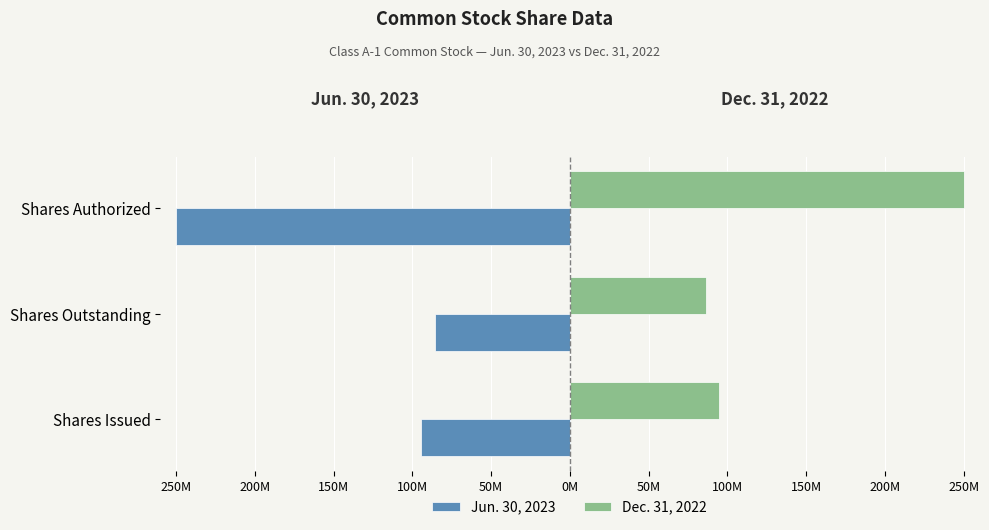

What is the value of the Jun. 30, 2023 bar at the 1st from the left?

-94799278